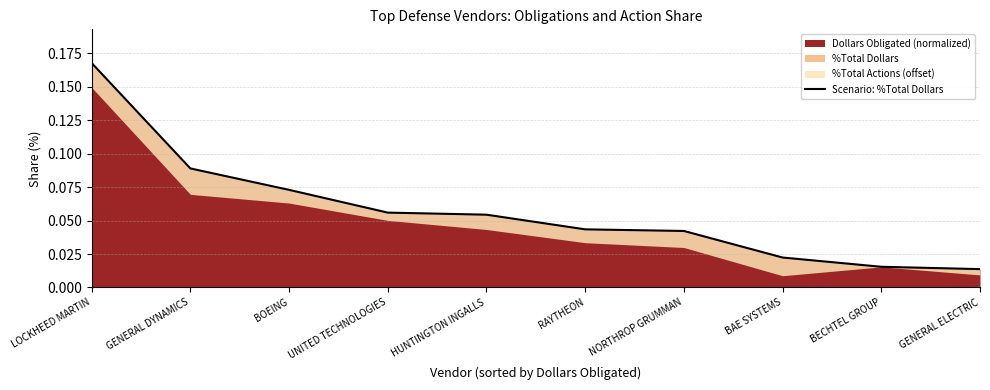

At which label is the value closest to 0?

GENERAL ELECTRIC